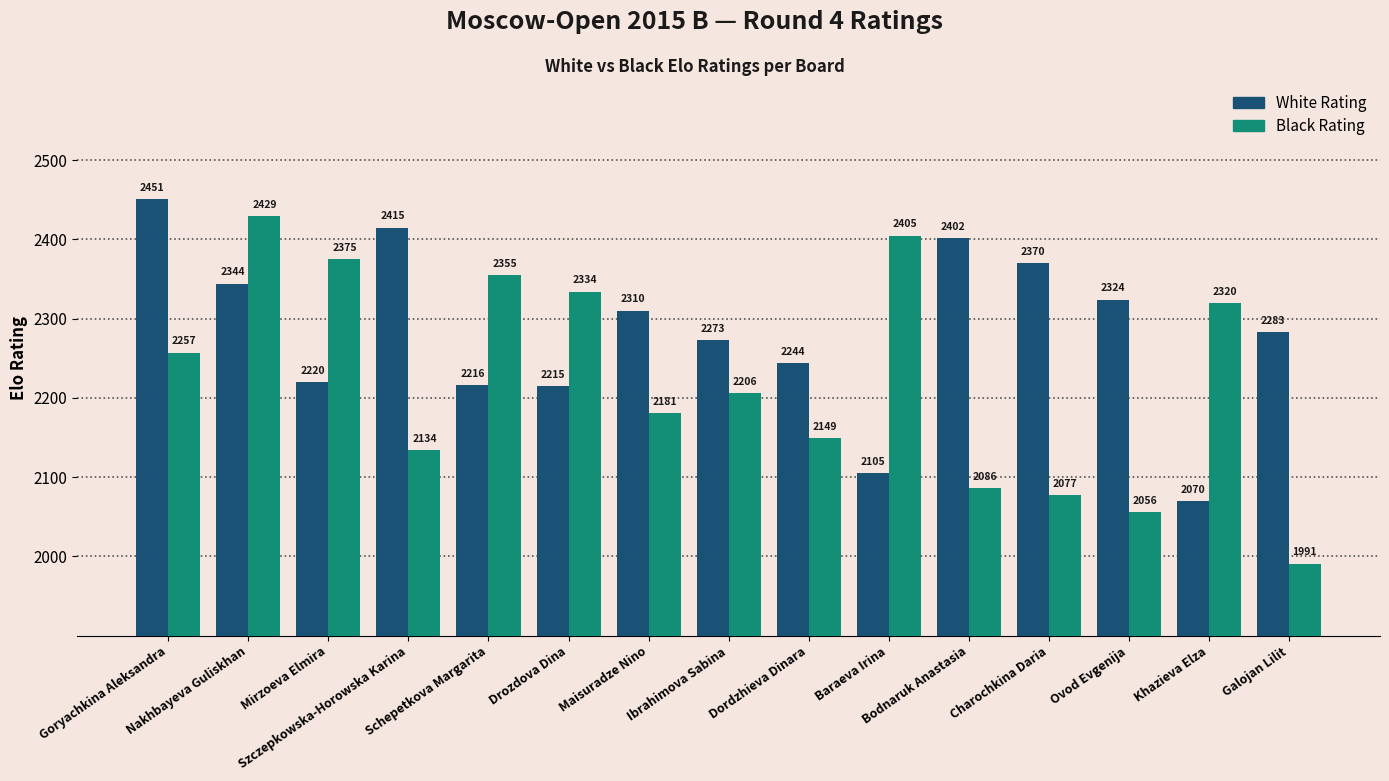

What is the label of the 1st bar from the right?

Galojan Lilit